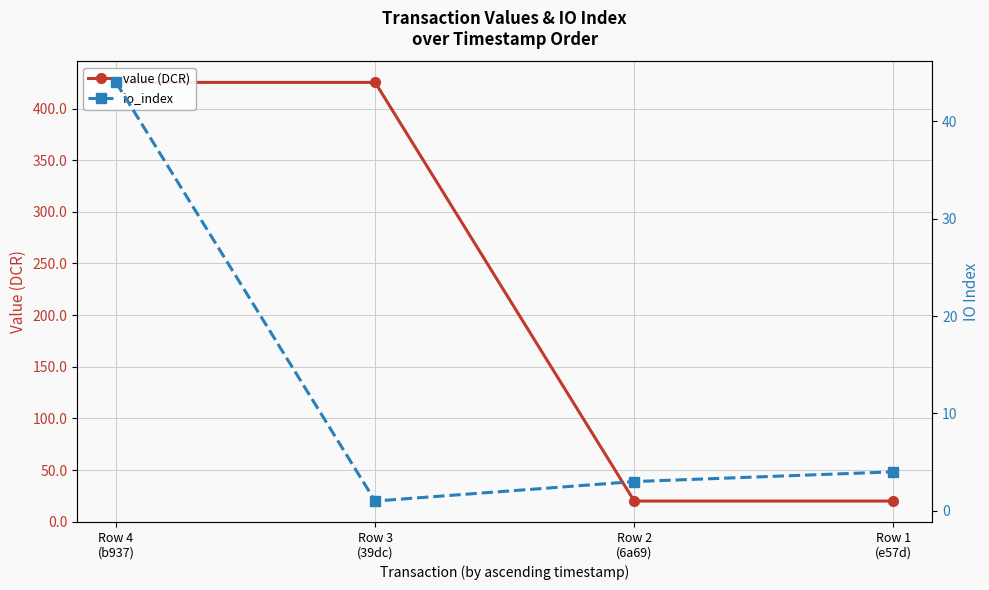

Reading left to right, transcribe all the data shown in this chart.

value (DCR): 425.3	425.3	20.0	20.0
io_index: 44.0	1.0	3.0	4.0